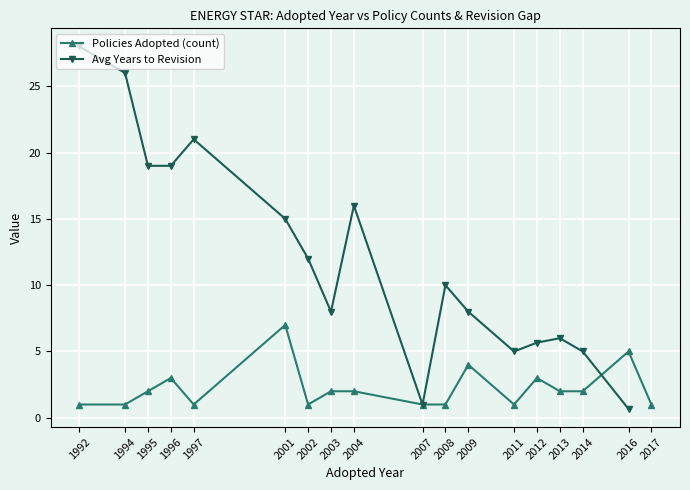

The value of Policies Adopted (count) at 1992 is 1.0. True or false?

True